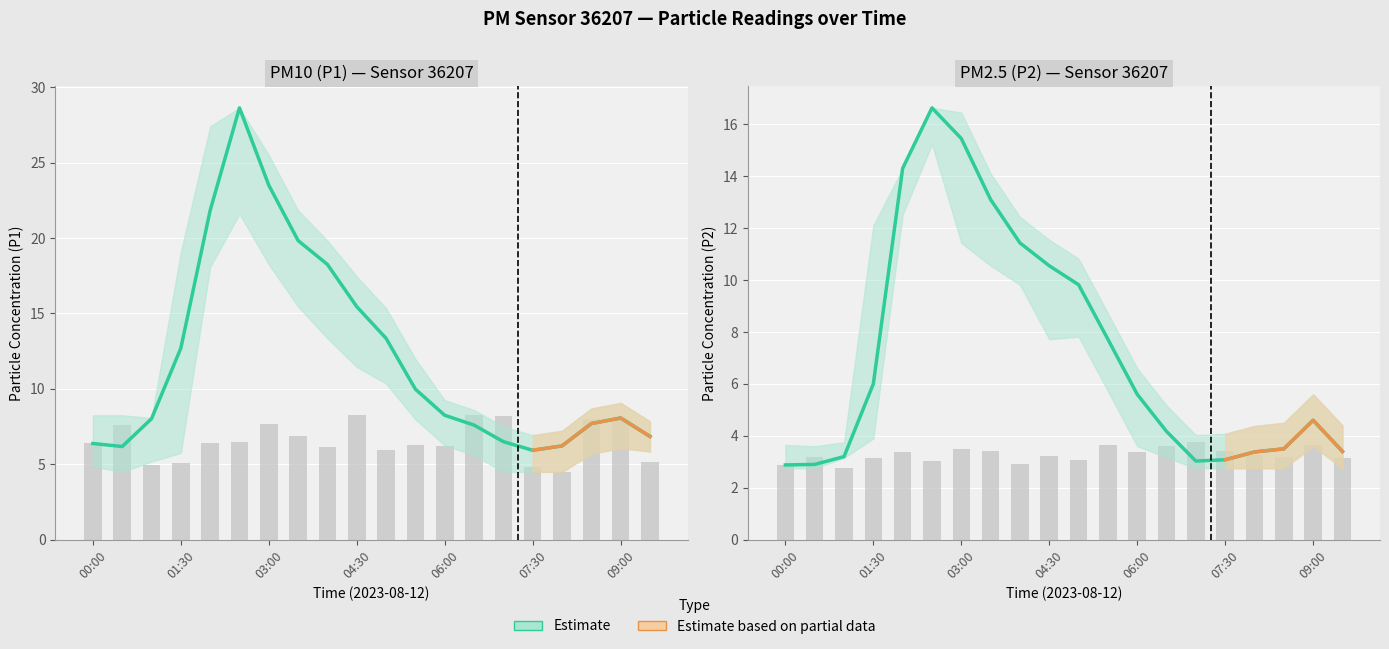

Rank the series at 03:30 from lowest to highest value.

P2_lower, P2, P2_upper, P1_lower, P1, P1_upper